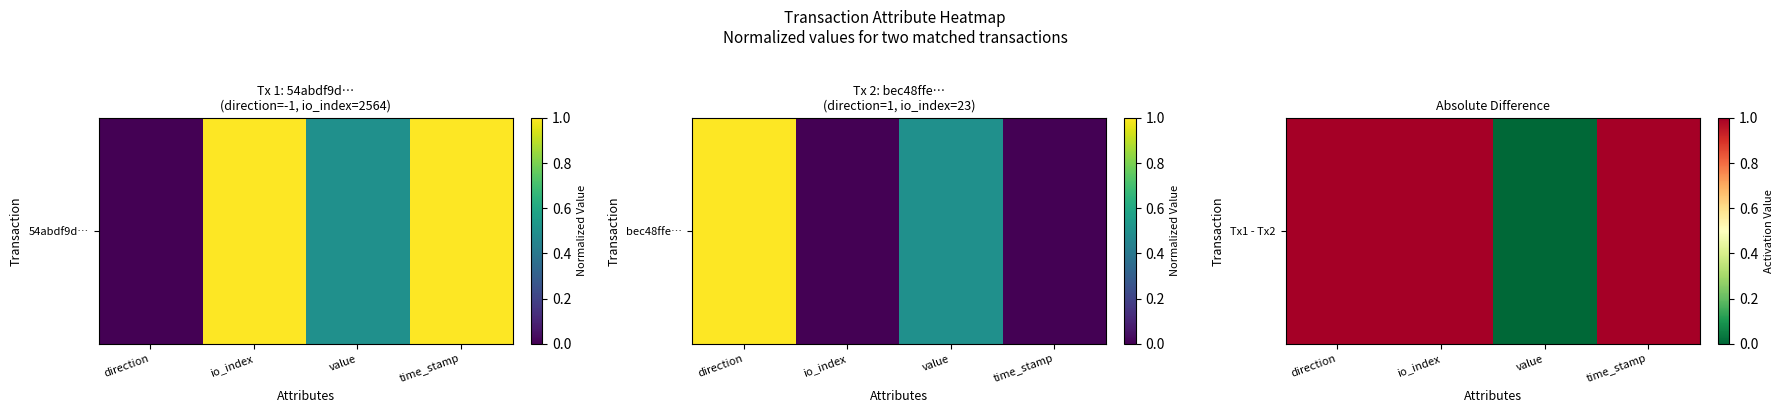

What value does the data have at direction?

1